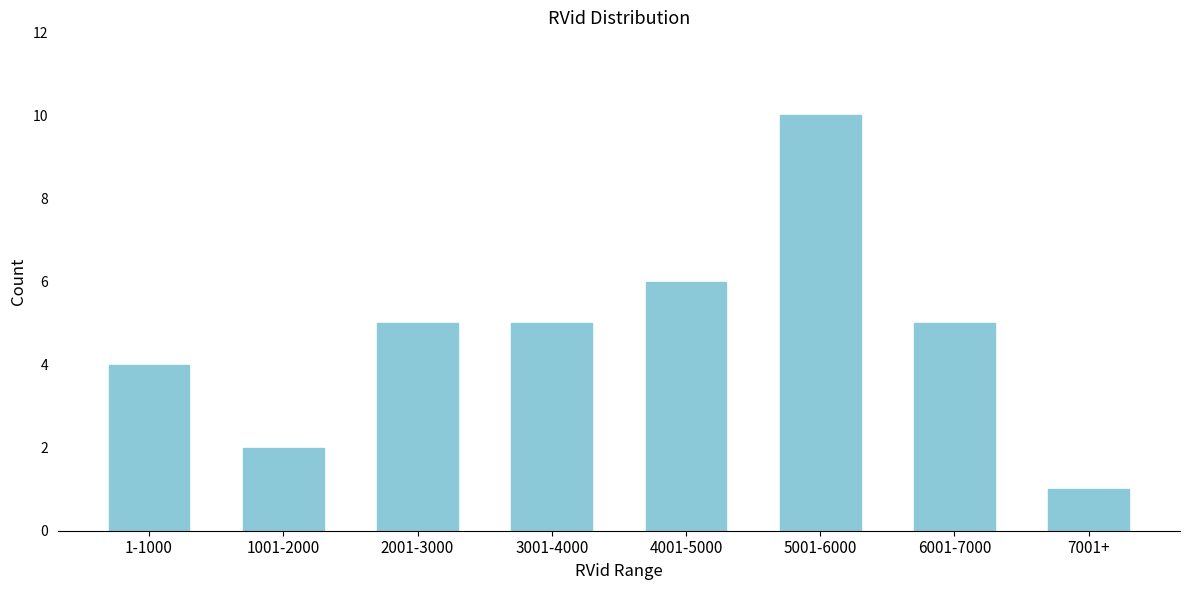

Reading left to right, list all the values displayed in this chart.

4	2	5	5	6	10	5	1